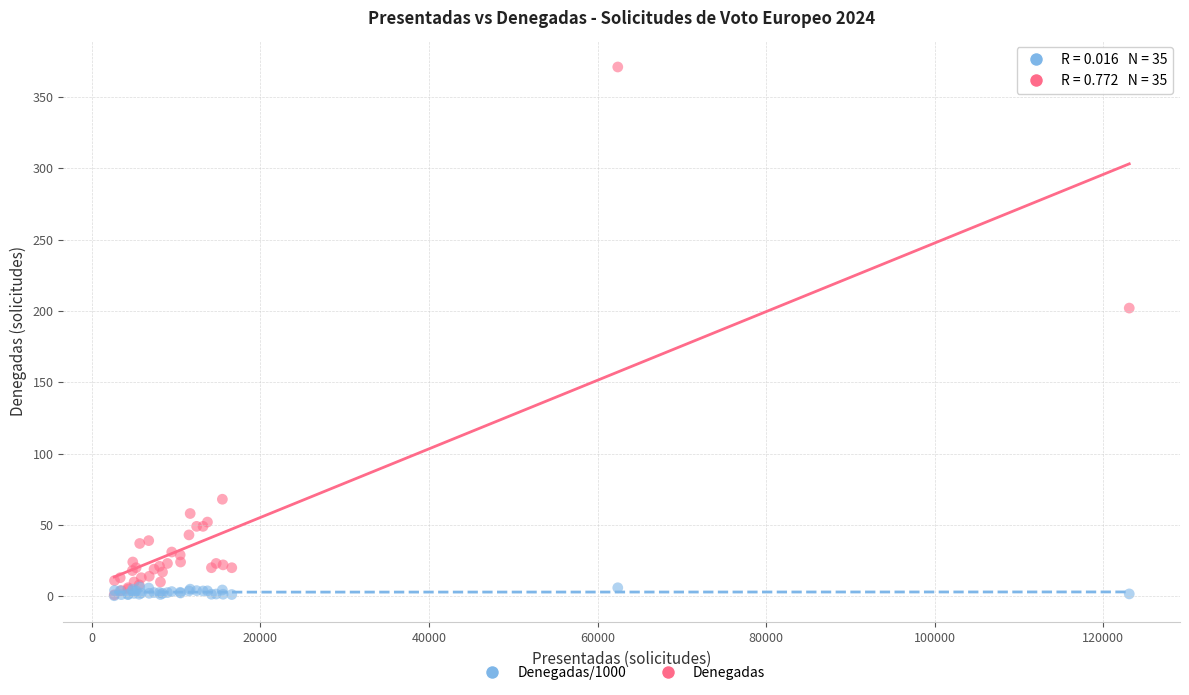

Across all series, what Y value is closest to 185?

202.0